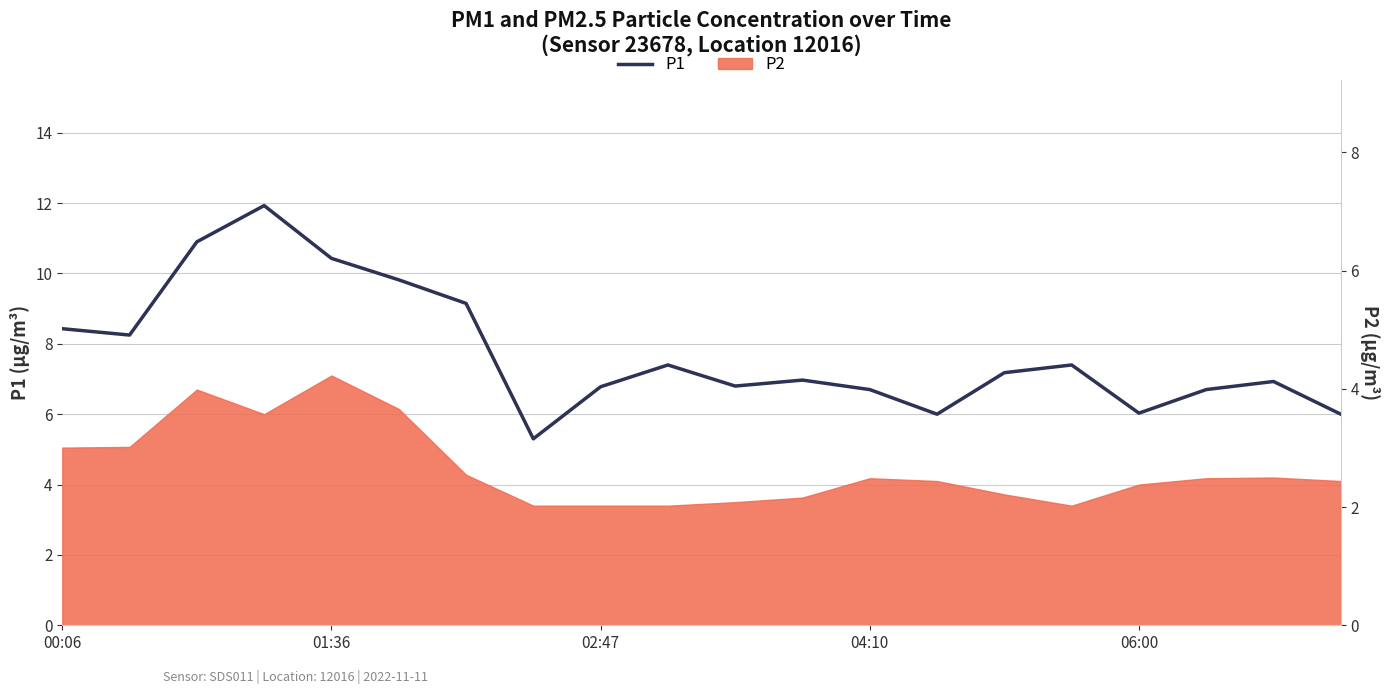

True or false: the data shows 4.4 at 17.

False